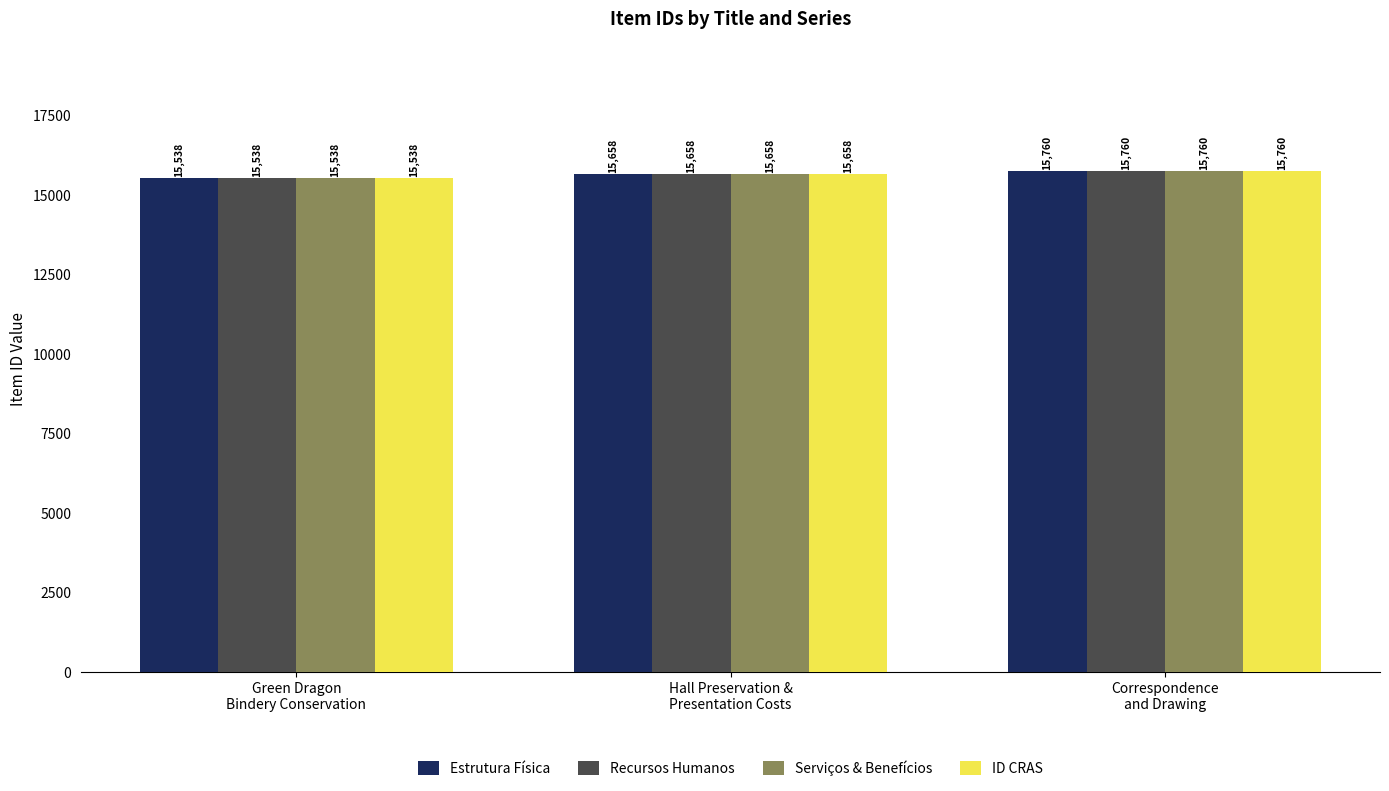

What is the sum of the Estrutura Física values at Hall Preservation &
Presentation Costs and Correspondence
and Drawing?

31418